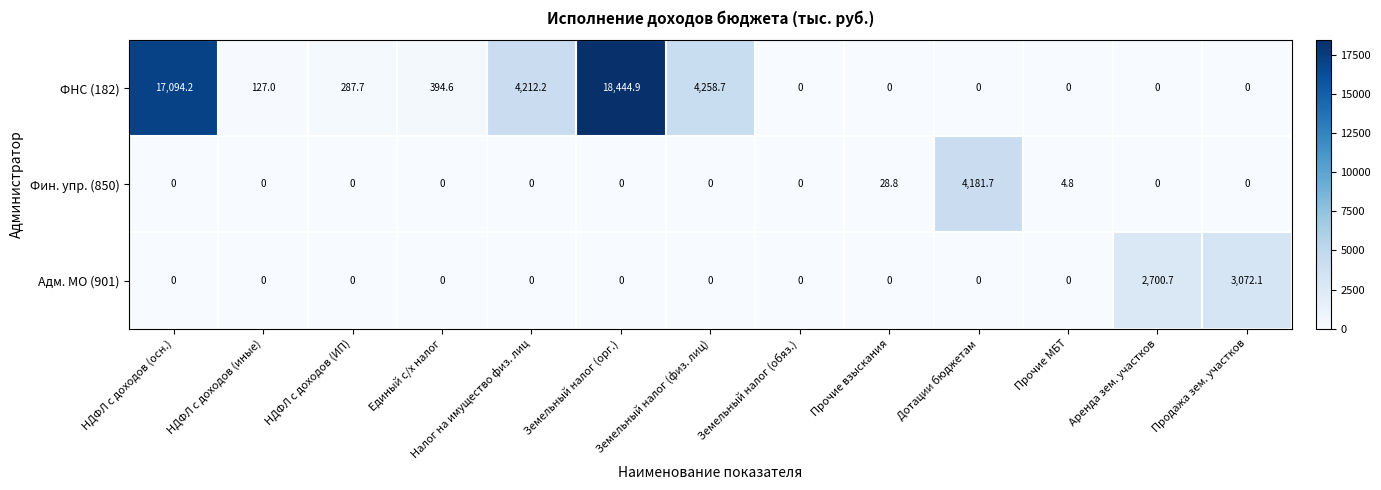

Which series has the largest total across all categories?

ФНС (182)